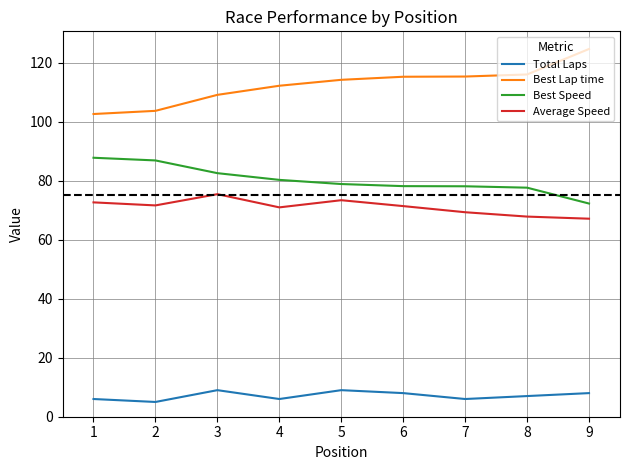

What is the difference between the maximum and minimum values in the Total Laps series?

4.0